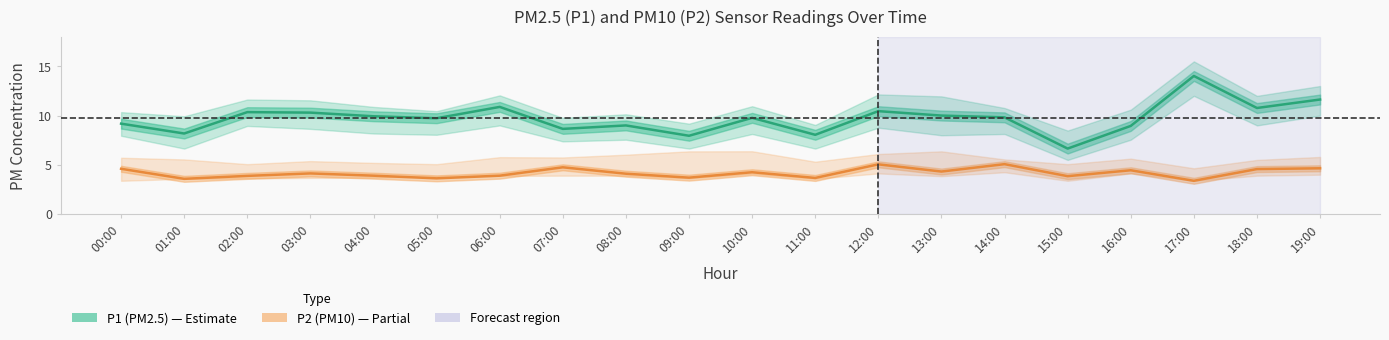

At which category does P1 (PM2.5) reach its first local peak?

02:00